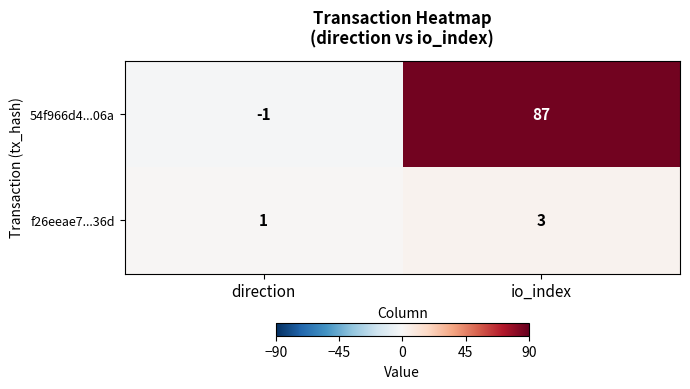

True or false: 54f966d4...06a has a value of -1 at direction.

True